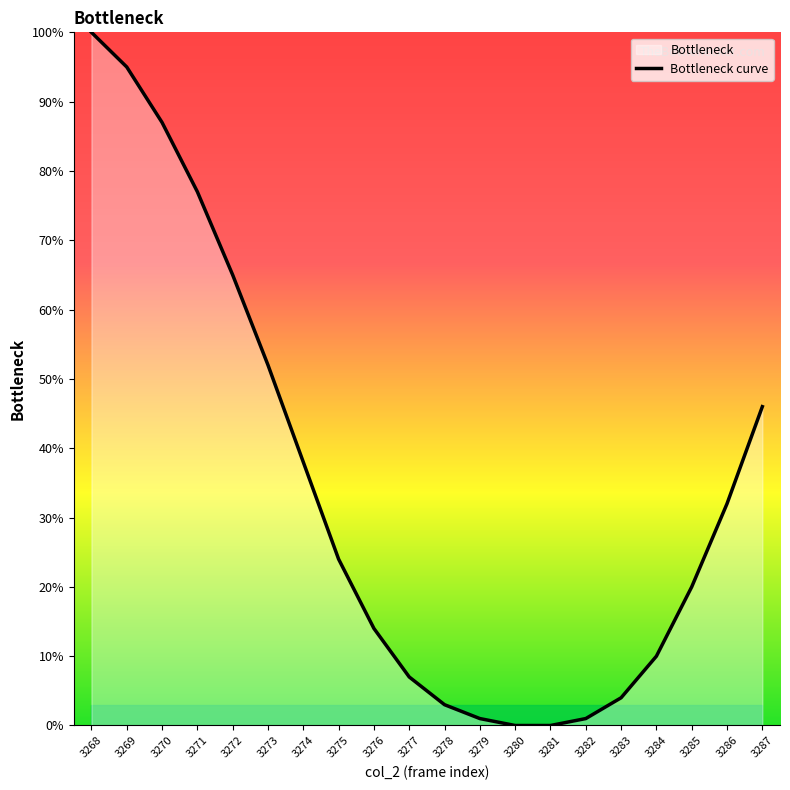

How many values are above zero?

18